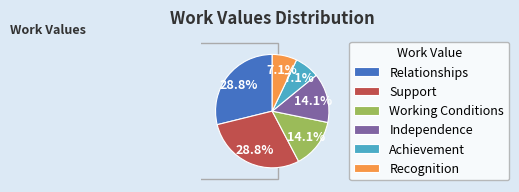

Does Achievement account for over 50% of the chart?

No